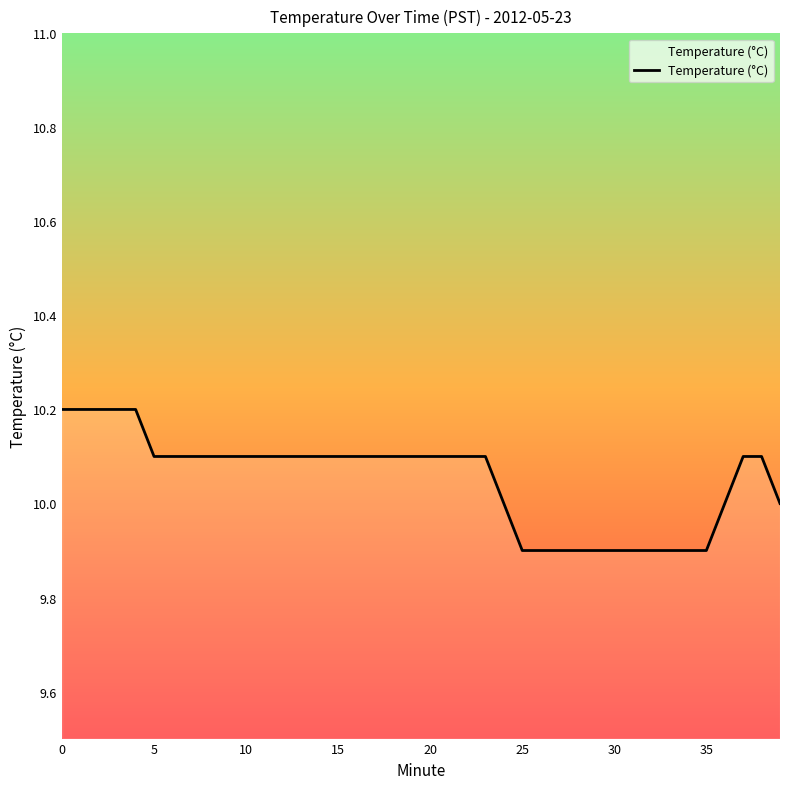

Reading left to right, transcribe all the data shown in this chart.

10.2	10.2	10.2	10.2	10.2	10.1	10.1	10.1	10.1	10.1	10.1	10.1	10.1	10.1	10.1	10.1	10.1	10.1	10.1	10.1	10.1	10.1	10.1	10.1	10.0	9.9	9.9	9.9	9.9	9.9	9.9	9.9	9.9	9.9	9.9	9.9	10.0	10.1	10.1	10.0